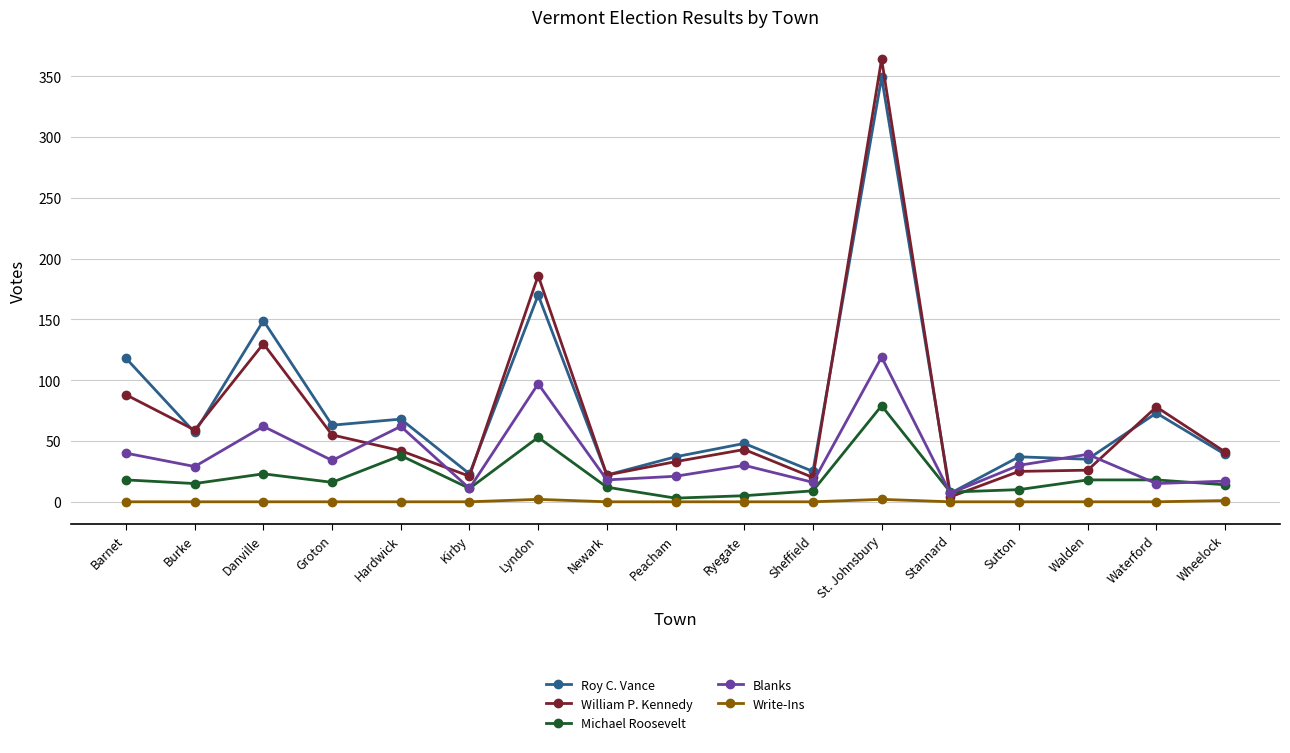

Does the chart display data point markers on the line(s)?

Yes